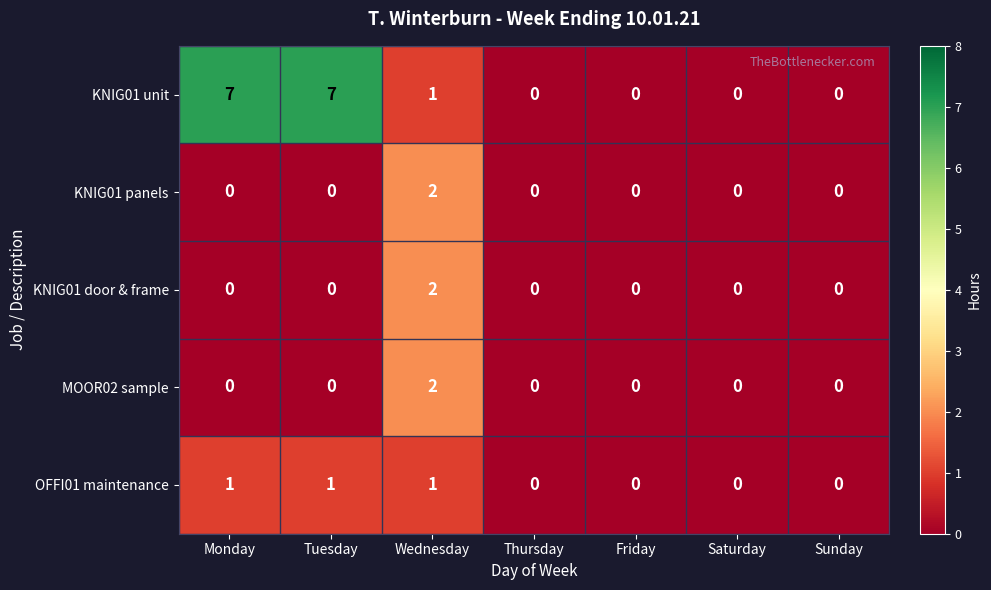

Which series has the largest total across all categories?

KNIG01 unit